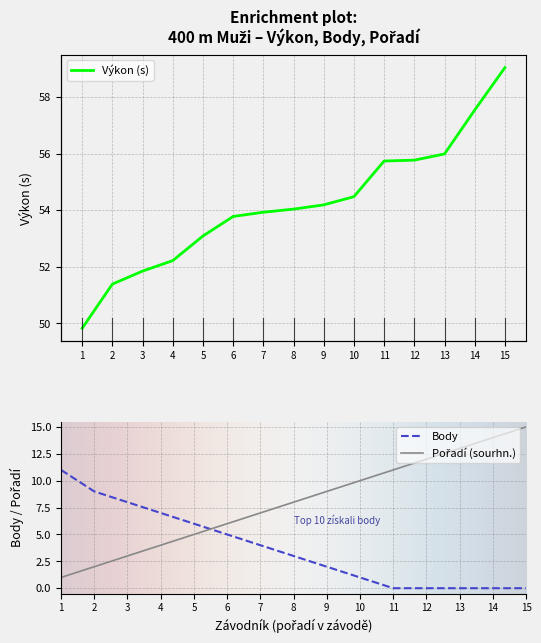

Is it true that Body equals -5 at 15?

False